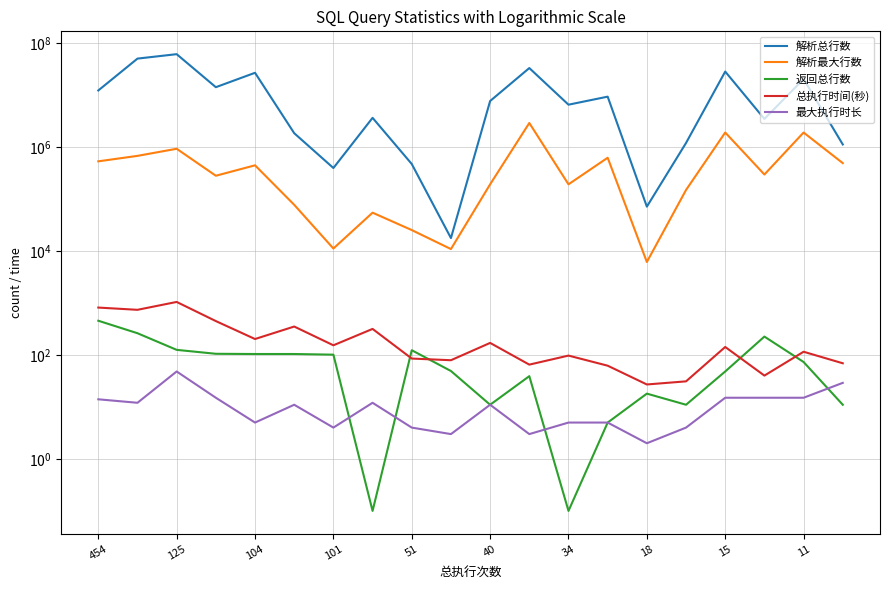

Is it true that 返回总行数 equals 39.0 at 11?

True